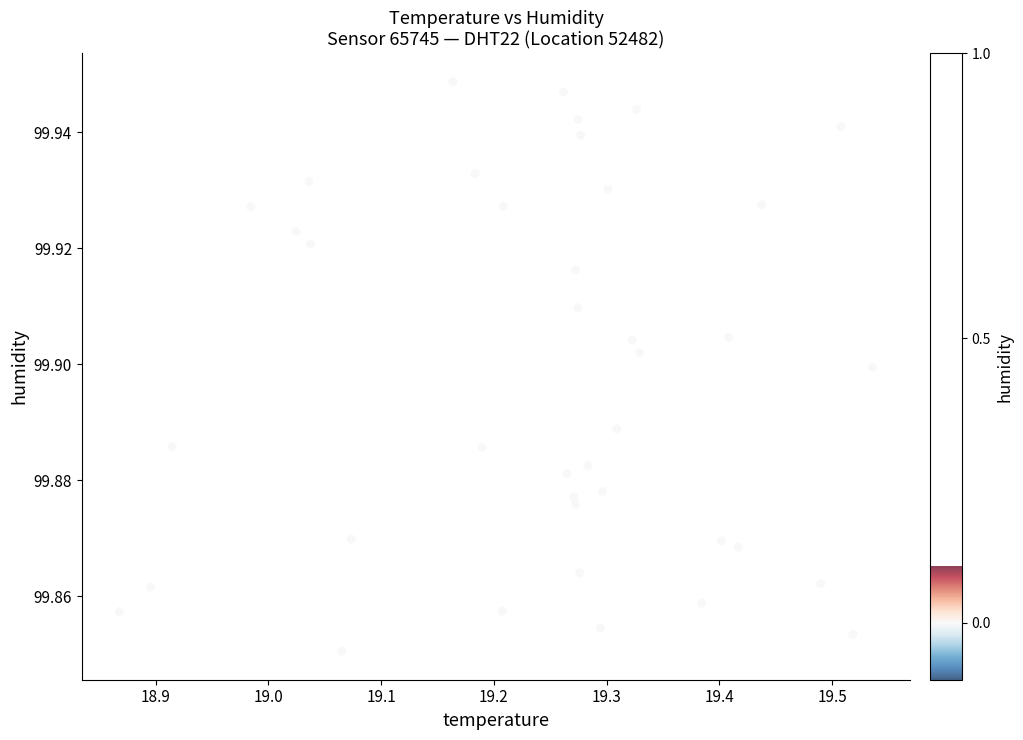

What is the range of X values (max minus min)?

0.7